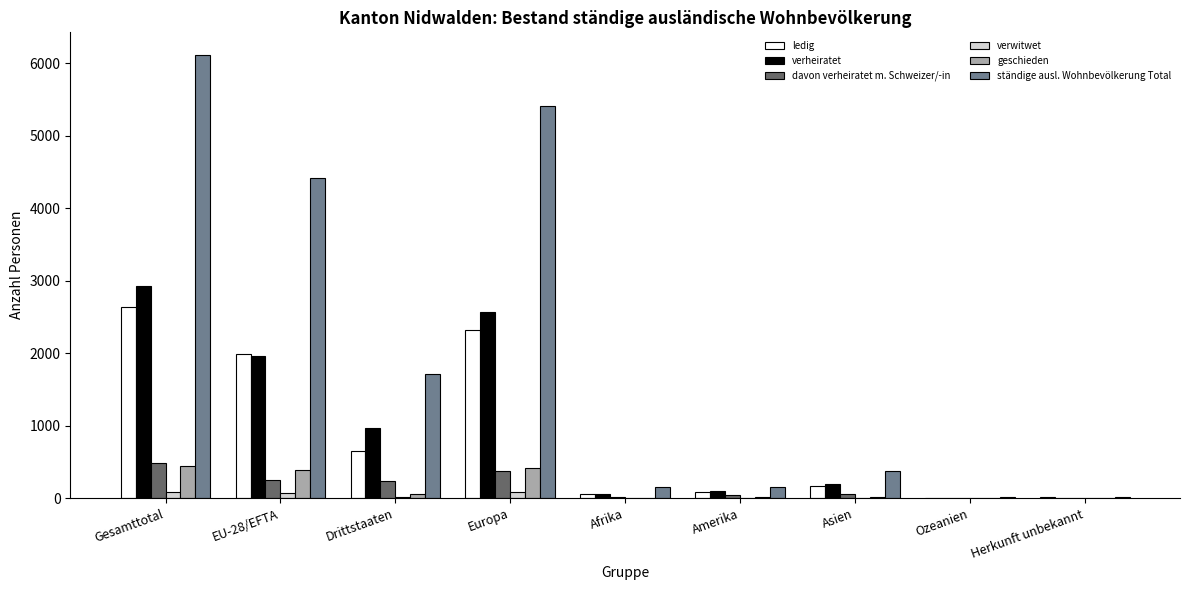

Is it true that ledig equals 2638 at Gesamttotal?

True